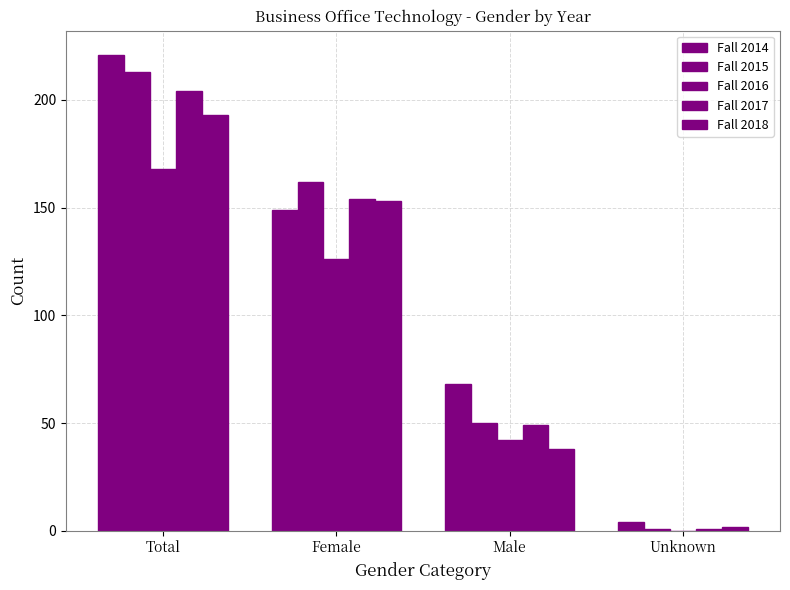

What is the maximum value for Fall 2016?

168